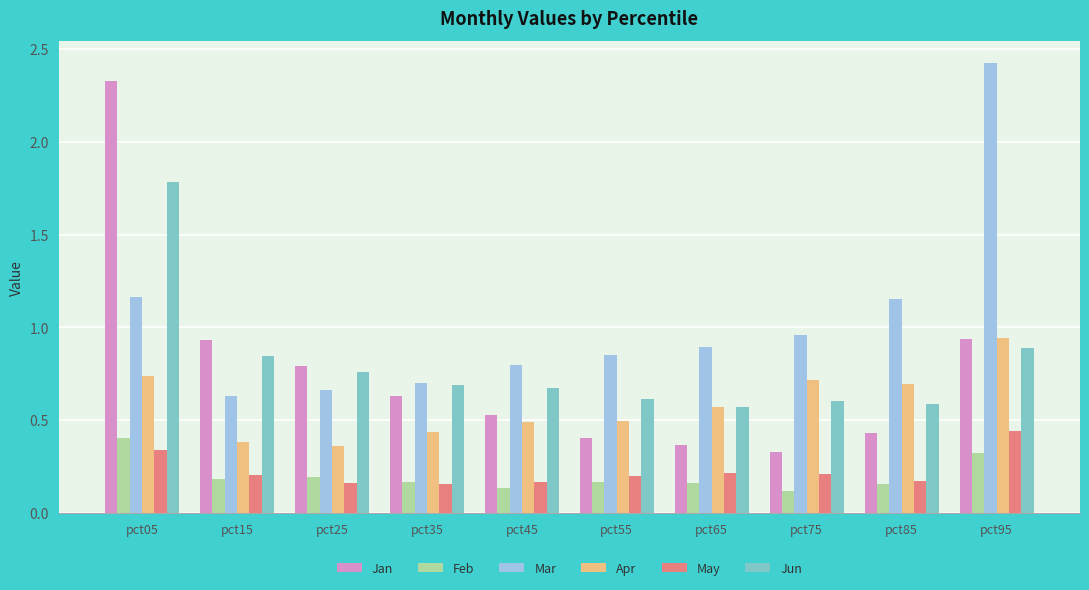

Rank the series by their maximum value, from lowest to highest.

Feb, May, Apr, Jun, Jan, Mar